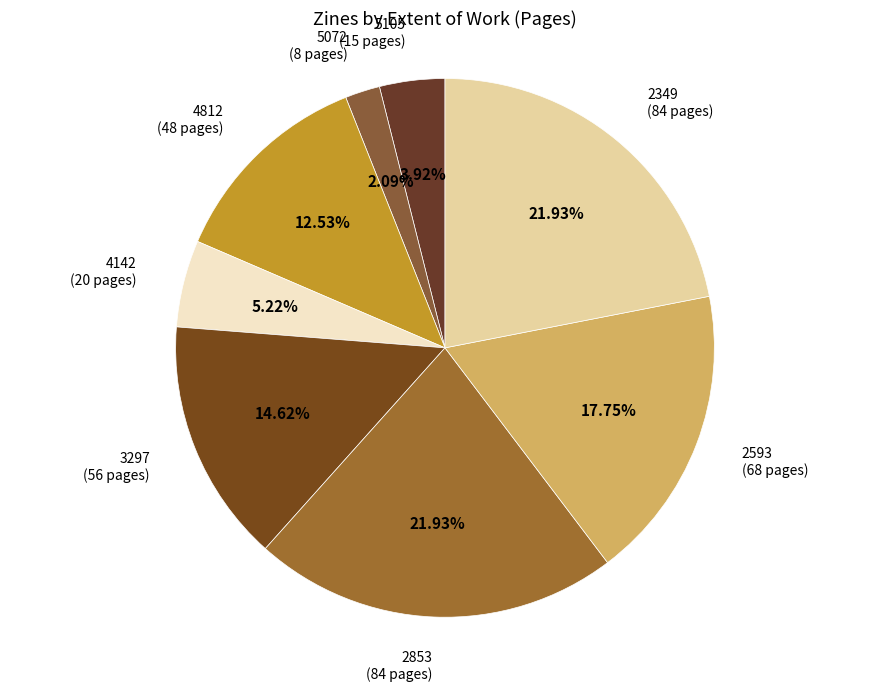

Rank the categories by value from highest to lowest.

2853, 2349, 2593, 3297, 4812, 4142, 5105, 5072